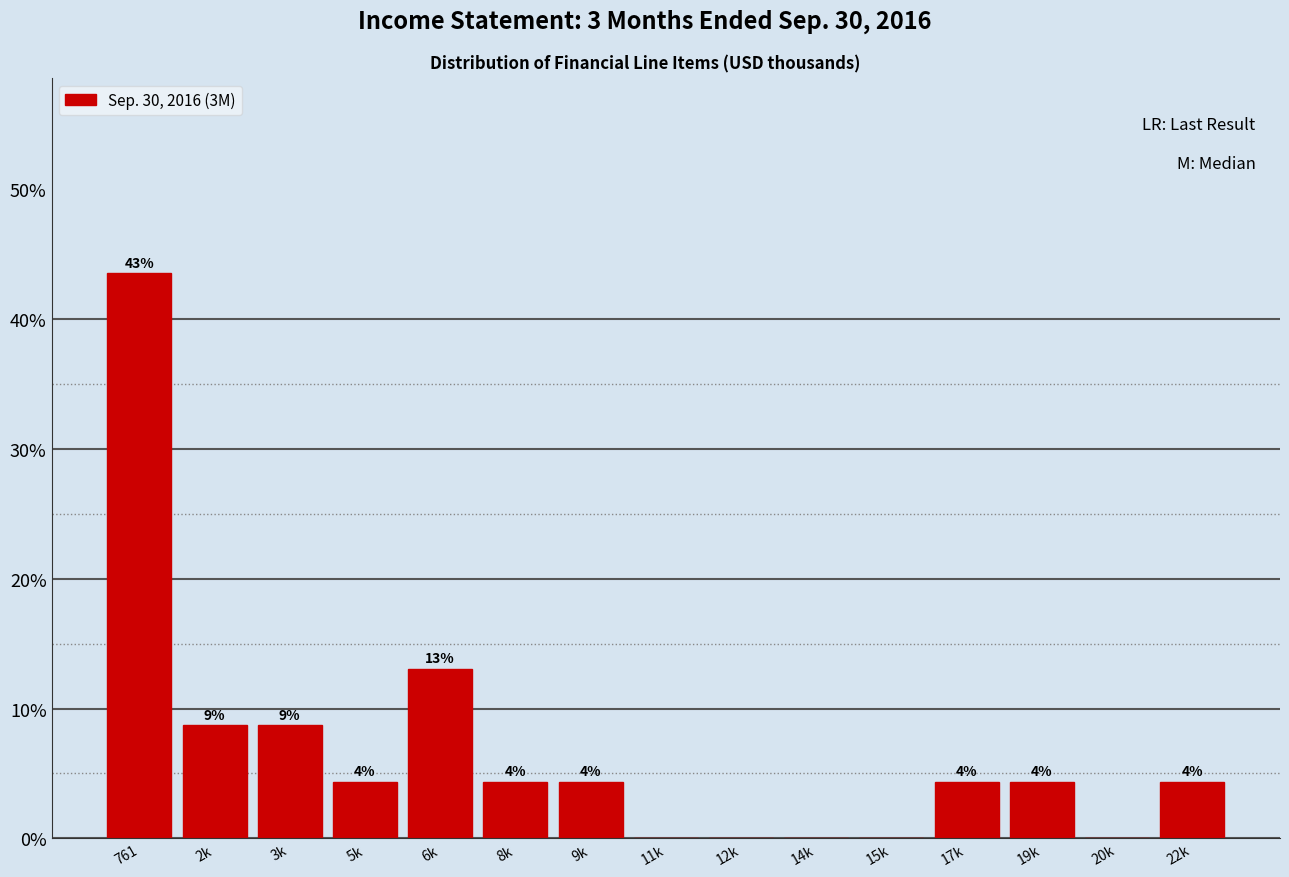

Are the bars horizontal?

No